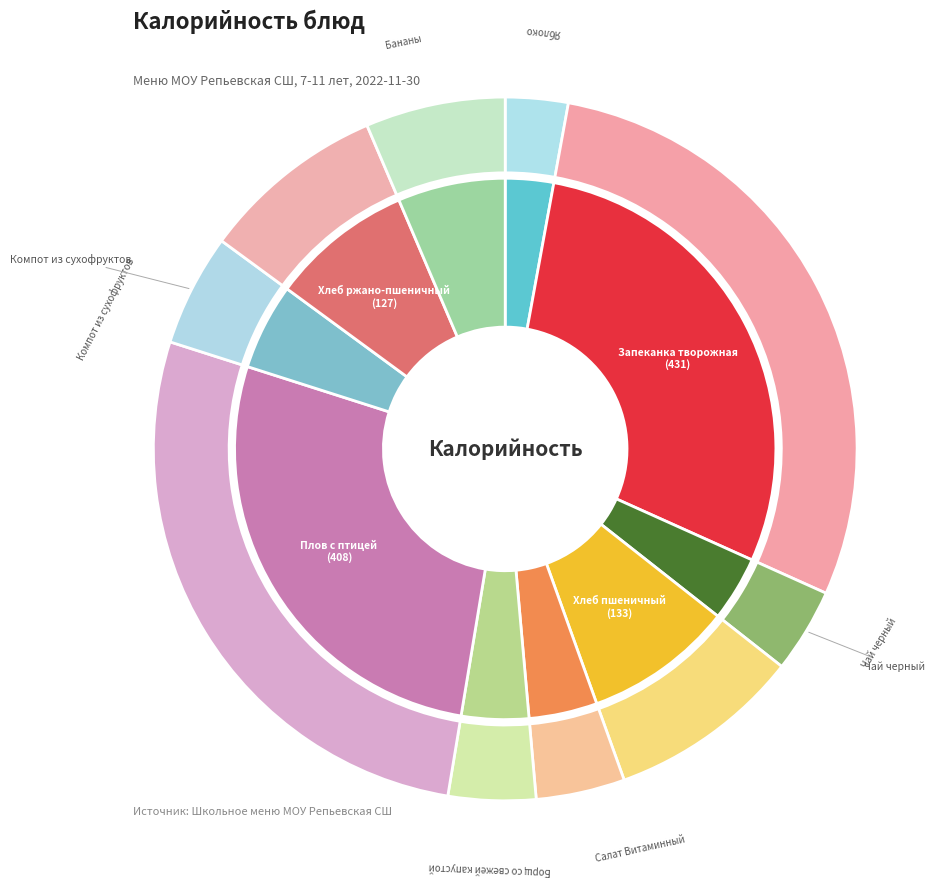

What is the change in value from Салат Витаминный to Плов с птицей?

+347